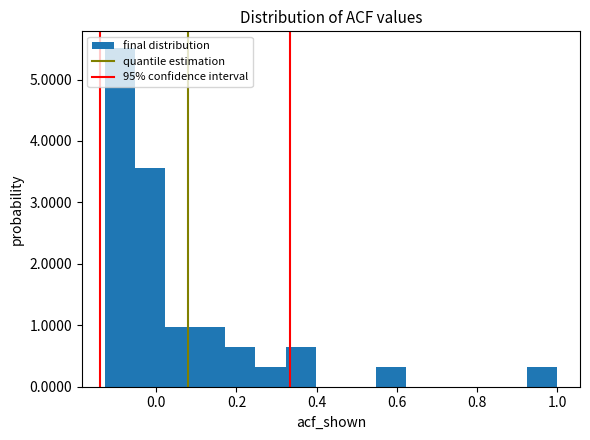

Read against the x-axis, roughly where is the centre of the tallest bar?

-0.10